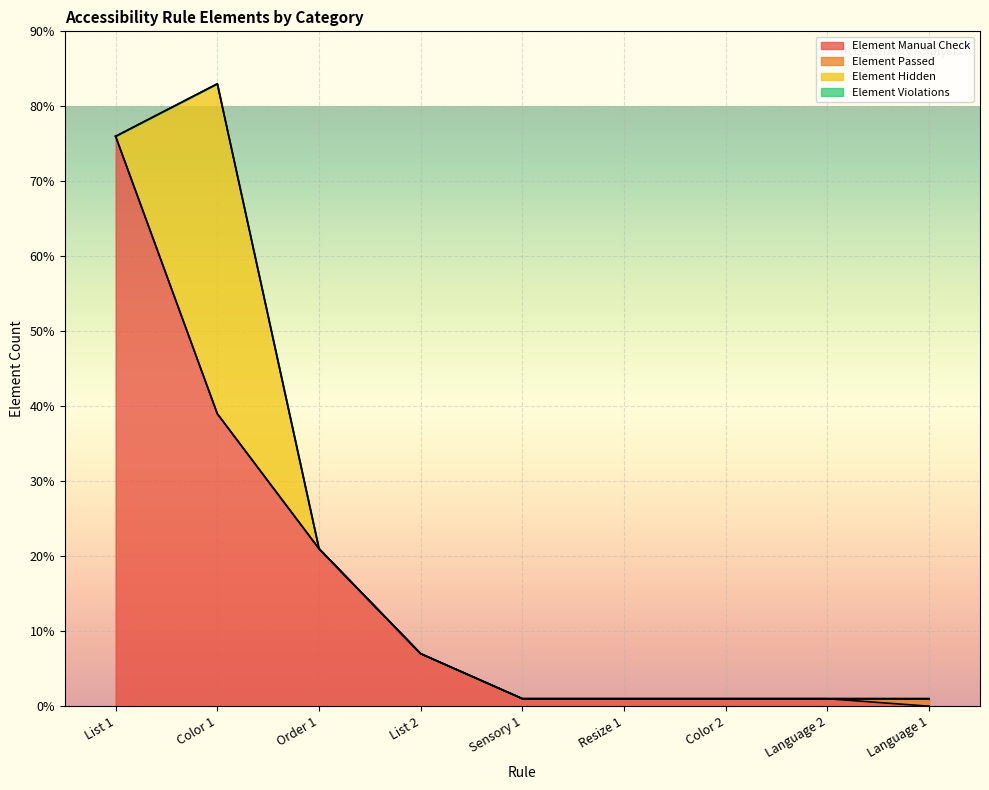

Reading left to right, what are all the values shown in this chart?

Element Manual Check: List 1=76	Color 1=39	Order 1=21	List 2=7	Sensory 1=1	Resize 1=1	Color 2=1	Language 2=1	Language 1=0
Element Passed: List 1=0	Color 1=0	Order 1=0	List 2=0	Sensory 1=0	Resize 1=0	Color 2=0	Language 2=0	Language 1=1
Element Hidden: List 1=0	Color 1=44	Order 1=0	List 2=0	Sensory 1=0	Resize 1=0	Color 2=0	Language 2=0	Language 1=0
Element Violations: List 1=0	Color 1=0	Order 1=0	List 2=0	Sensory 1=0	Resize 1=0	Color 2=0	Language 2=0	Language 1=0